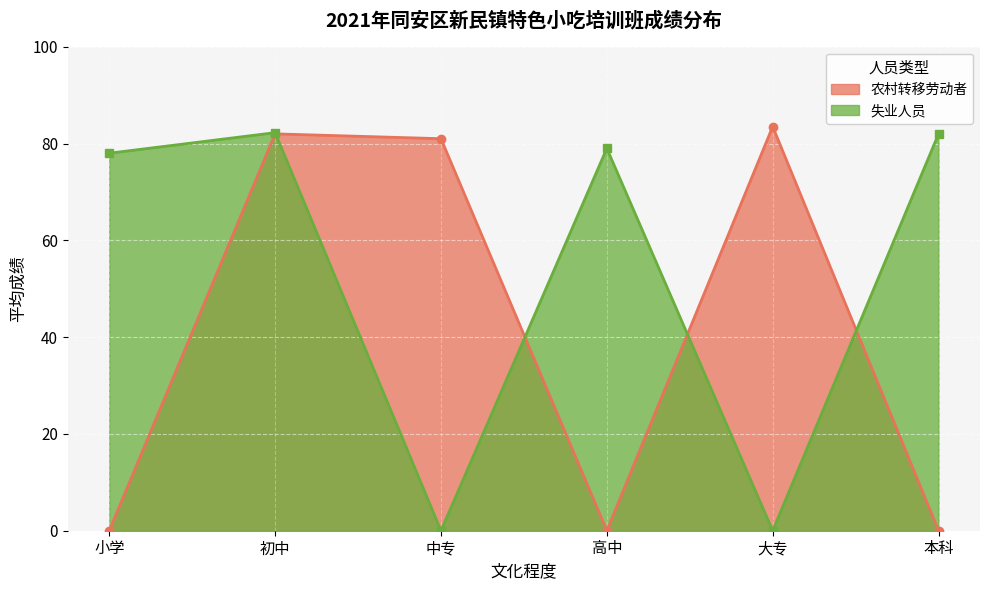

The 失业人员 series shows -44 at 邵亚勤. True or false?

False